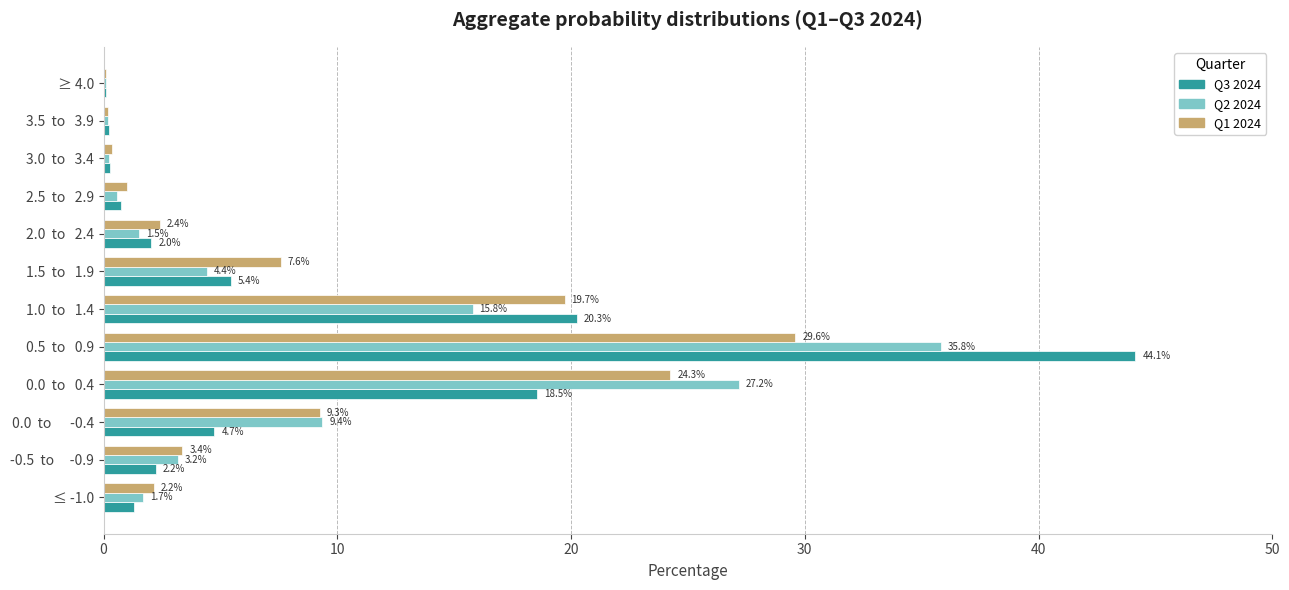

Which category has the highest value across all series?

0.5  to   0.9